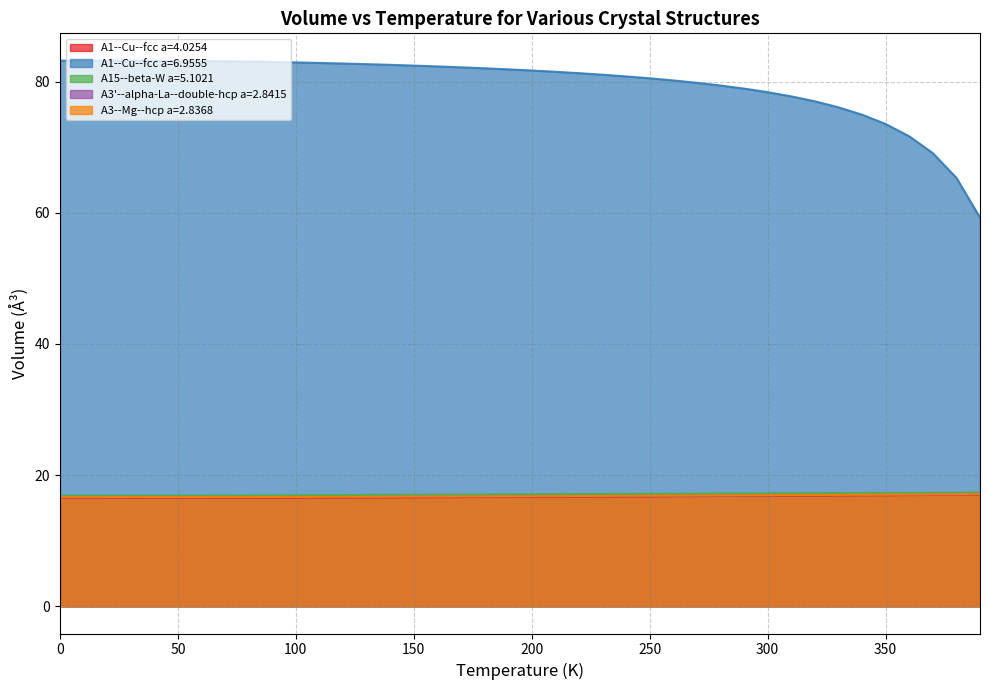

True or false: A1--Cu--fcc a=6.9555 and A3'--alpha-La--double-hcp a=2.8415 cross at least once.

False